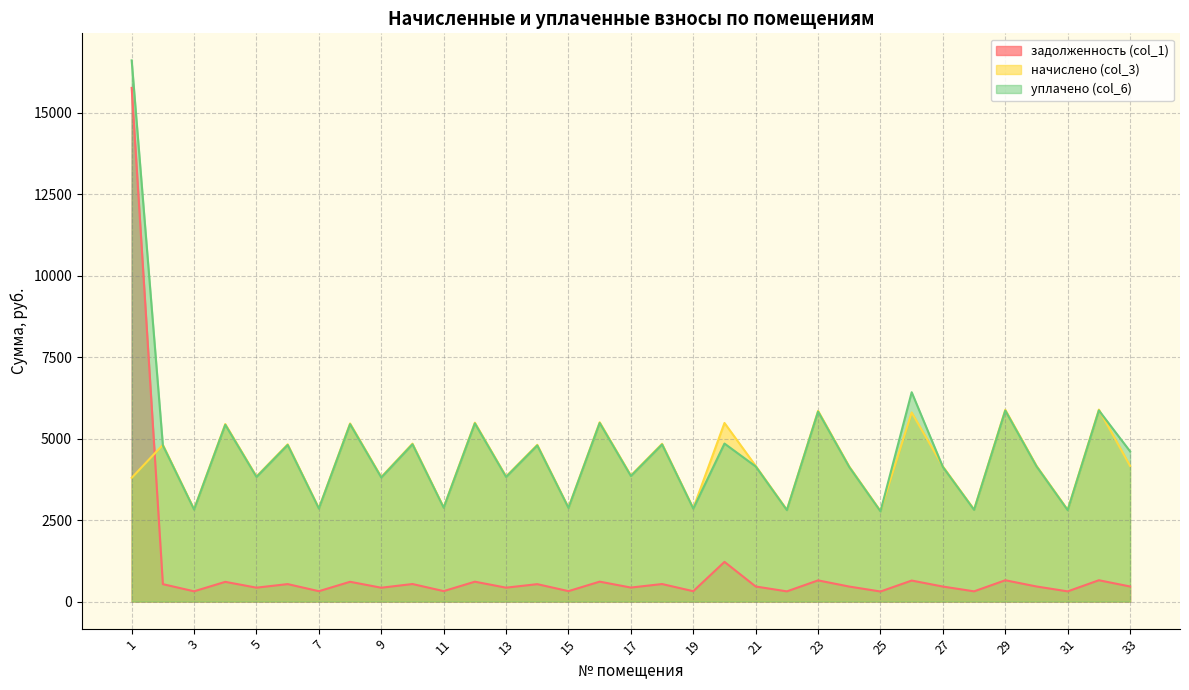

Reading left to right, transcribe all the data shown in this chart.

задолженность (col_1): 1=15764.2	2=534.5	3=315.0	4=605.3	5=426.7	6=536.2	7=318.4	8=607.4	9=424.8	10=538.5	11=321.1	12=610.1	13=426.7	14=534.5	15=320.1	16=611.5	17=429.9	18=538.0	19=318.1	20=1218.1	21=462.7	22=313.0	23=650.4	24=460.5	25=308.8	26=644.8	27=460.8	28=314.0	29=654.0	30=463.0	31=312.9	32=654.6	33=462.7
начислено (col_3): 1=3797.6	2=4810.9	3=2834.8	4=5448.1	5=3840.4	6=4825.7	7=2865.3	8=5466.5	9=3822.8	10=4846.9	11=2890.3	12=5490.5	13=3840.4	14=4810.9	15=2885.7	16=5503.5	17=3869.0	18=4842.3	19=2862.5	20=5481.3	21=4164.6	22=2817.3	23=5853.4	24=4144.2	25=2779.5	26=5803.6	27=4147.0	28=2825.6	29=5885.7	30=4167.3	31=2816.4	32=5891.3	33=4164.6
уплачено (col_6): 1=16608.2	2=4790.6	3=2822.8	4=5425.1	5=3824.1	6=4805.3	7=2853.2	8=5443.4	9=3806.7	10=4826.5	11=2878.1	12=5467.4	13=3824.2	14=4790.3	15=2873.0	16=5480.2	17=3852.7	18=4821.3	19=2850.4	20=4849.1	21=4147.0	22=2805.4	23=5828.7	24=4126.7	25=2767.7	26=6423.9	27=4129.5	28=2813.7	29=5860.9	30=4149.7	31=2804.5	32=5866.4	33=4609.7